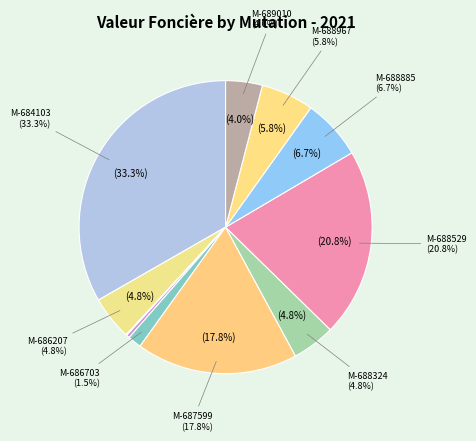

What is the ratio of the value at Vente-689010 to the value at Vente-684103?

0.1